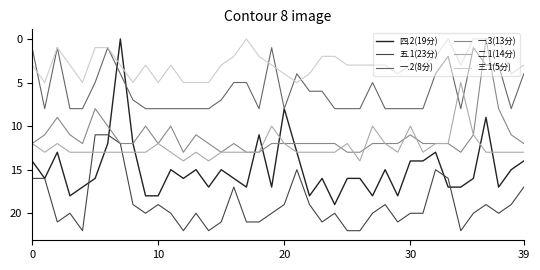

What is the greatest value displayed?

22